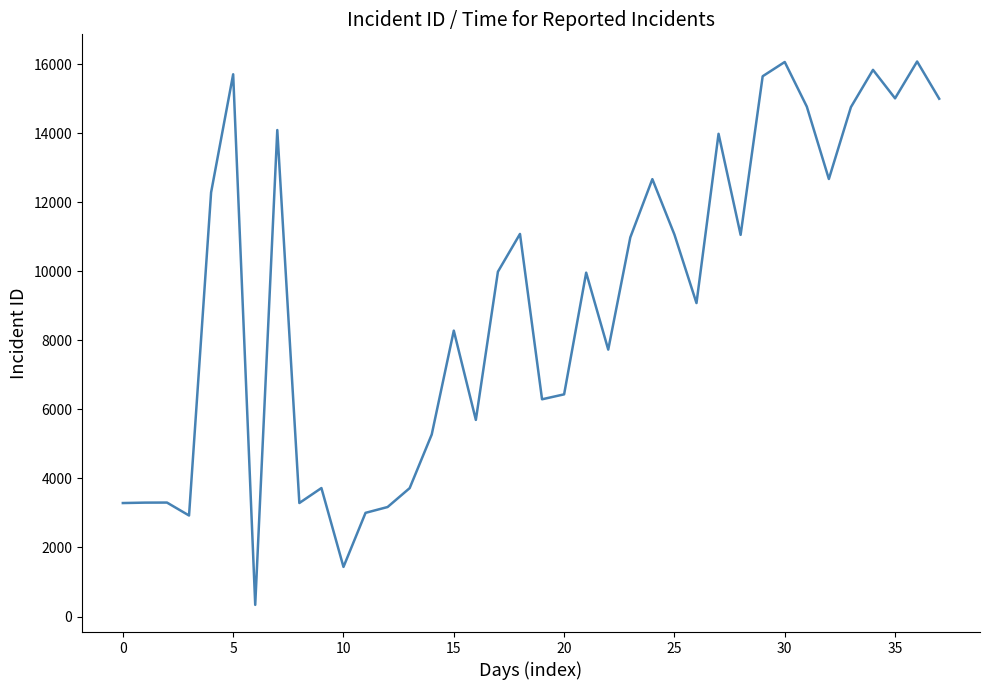

Does the chart have visible grid lines?

No